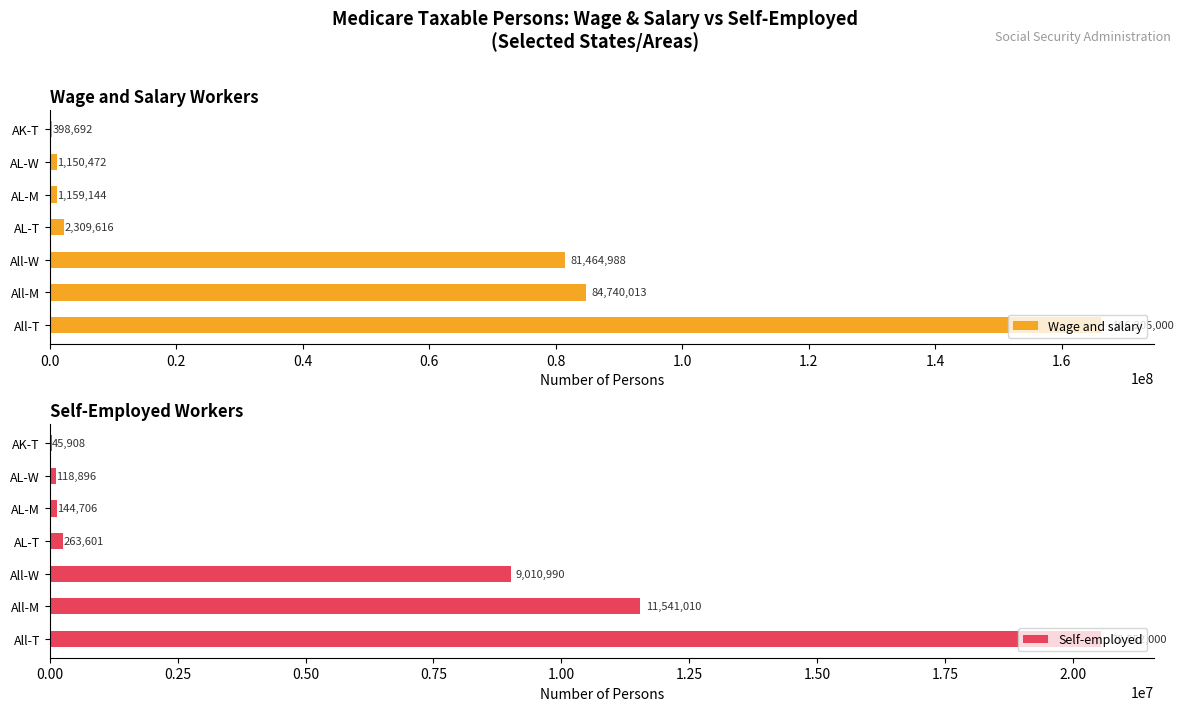

What is the average value of the Wage and salary series?

48203989